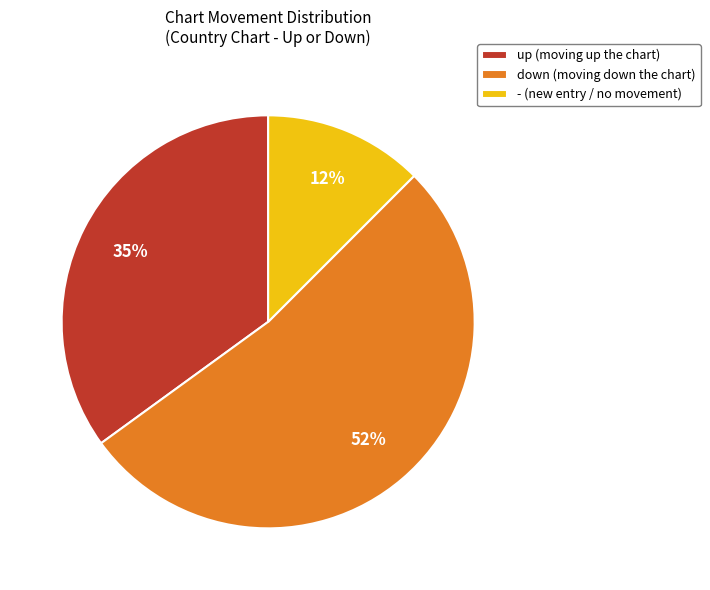

Is there a majority slice in this chart?

Yes